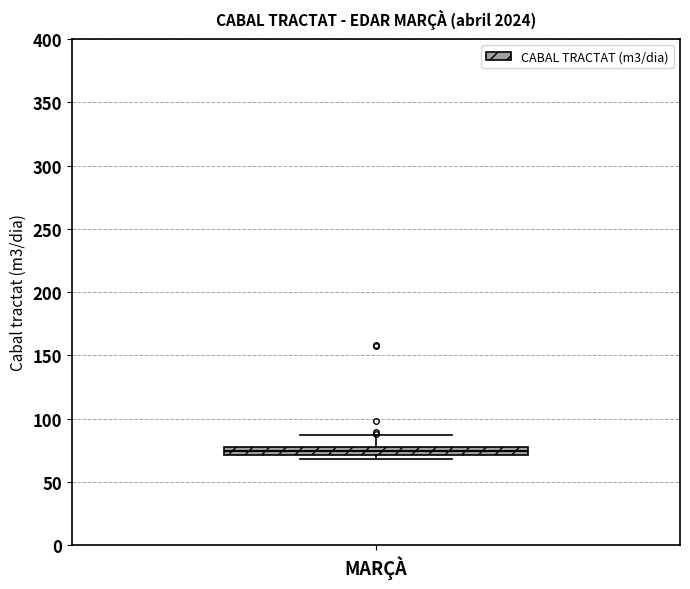

Where is the lower edge of the box for MARÇÀ on the y-axis? The values are not printed on the chart, so give them approximately, as read against the axis.

70